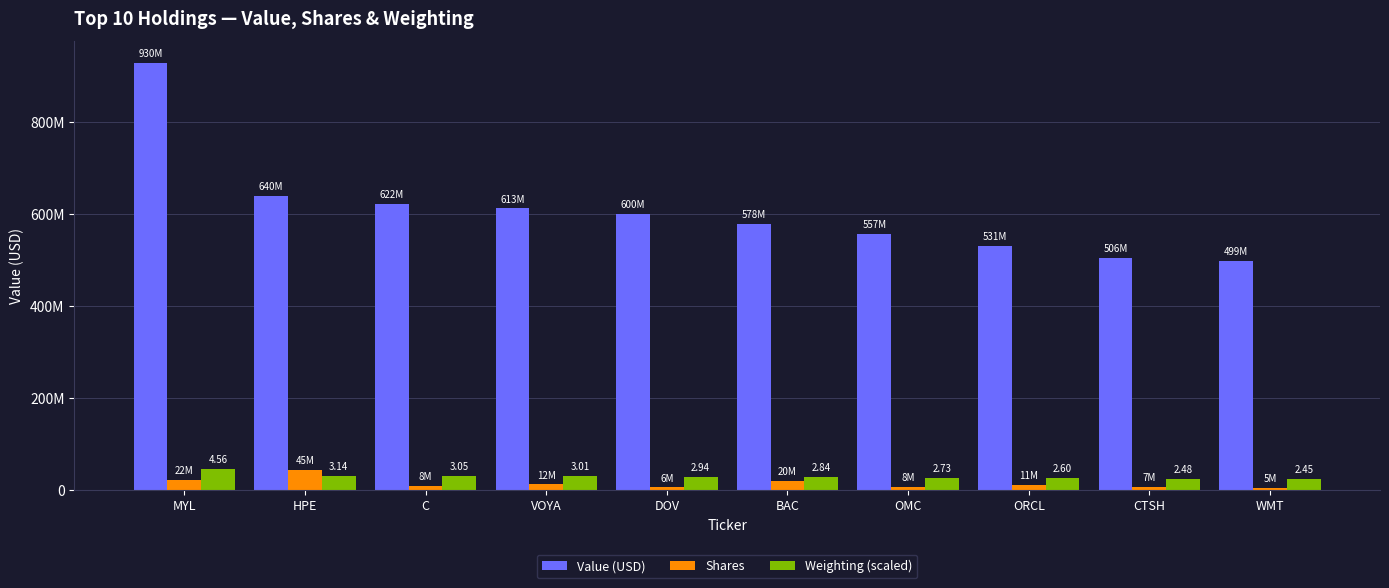

Which has a higher value, MYL or DOV?

MYL